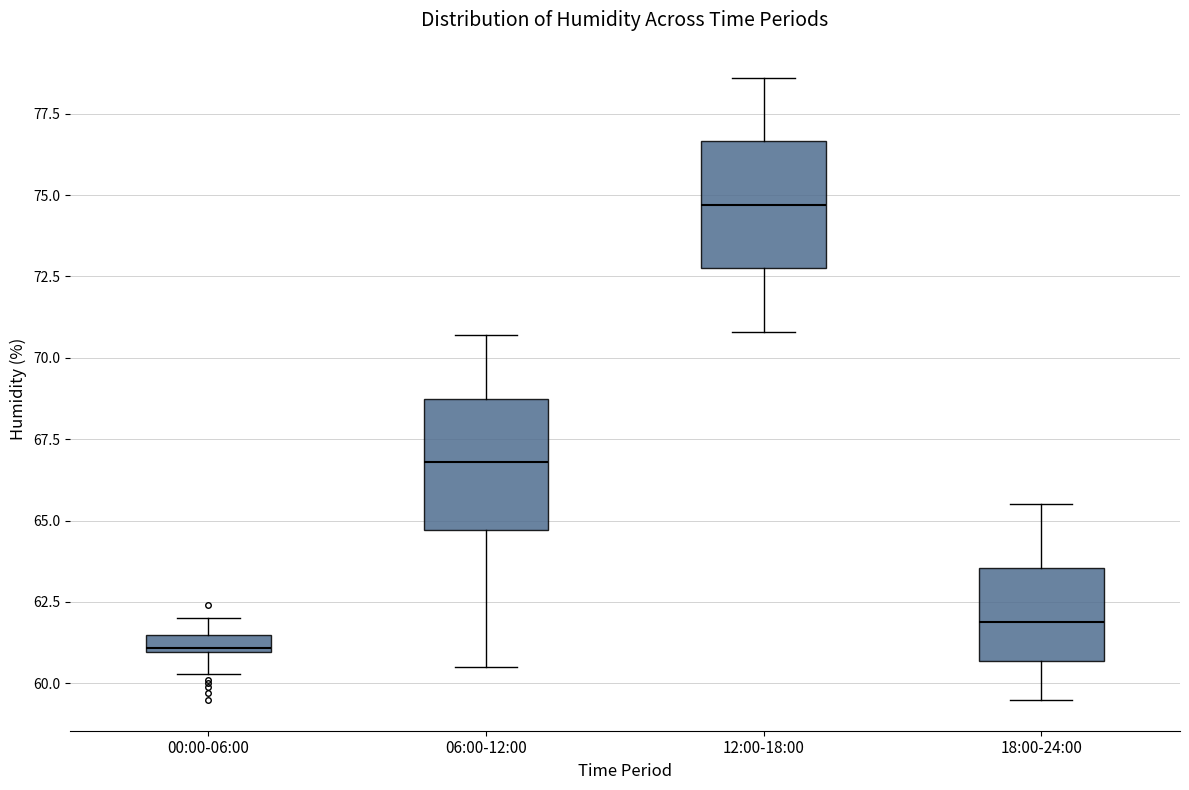

Which box has the lowest median line?

00:00-06:00